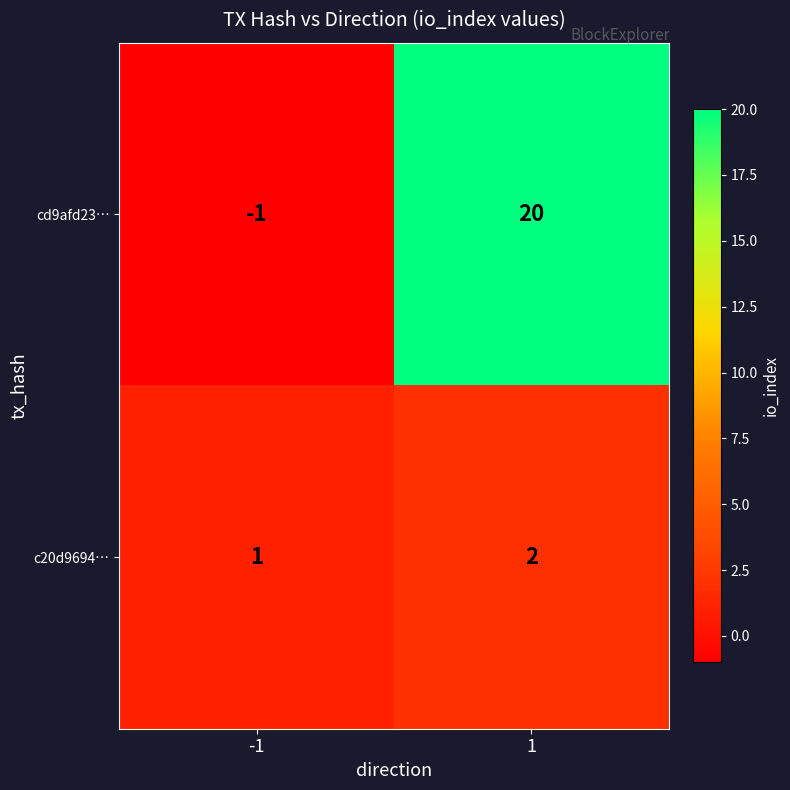

True or false: cd9afd23… has a value of 20 at 1.

True